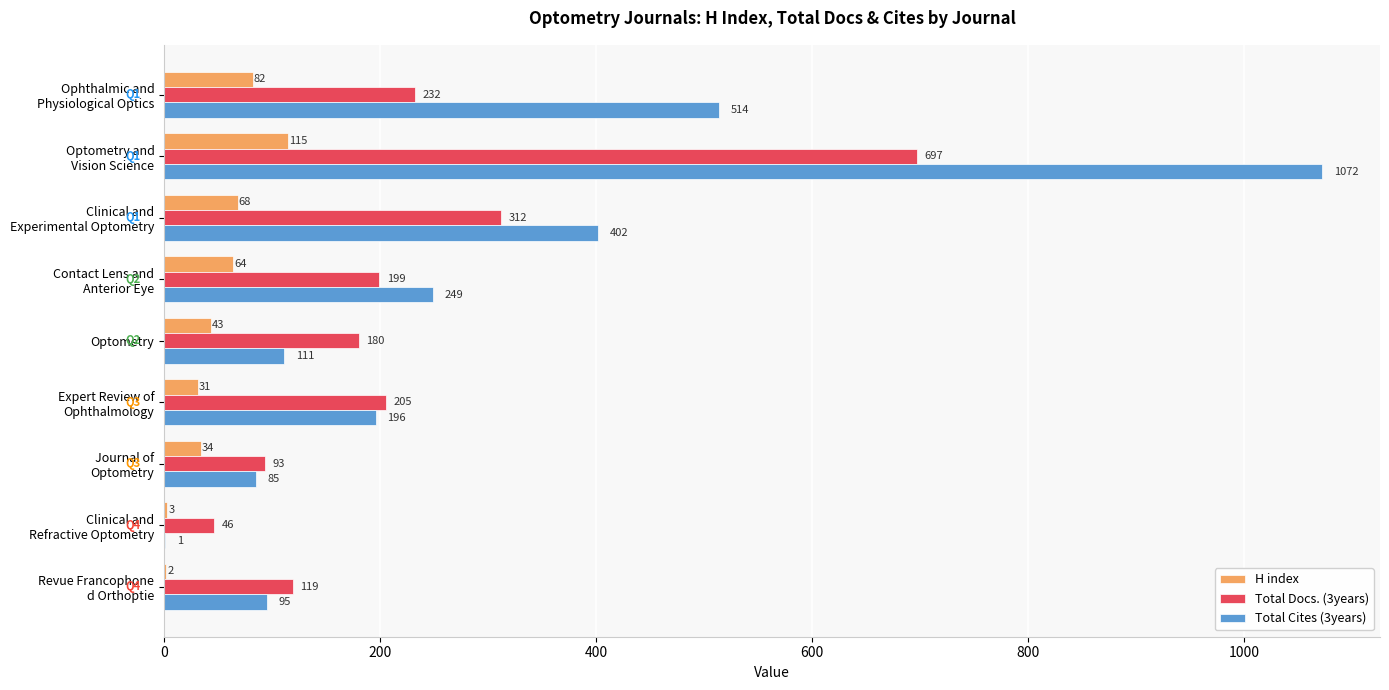

Which category has the highest value in the Total Cites (3years) series?

Optometry and
Vision Science